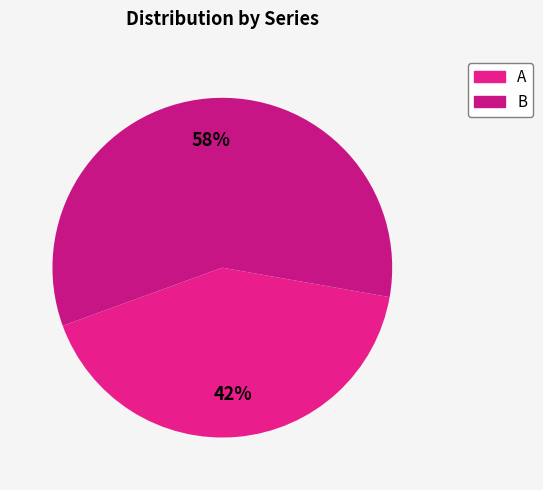

How many segments does this pie chart have?

2